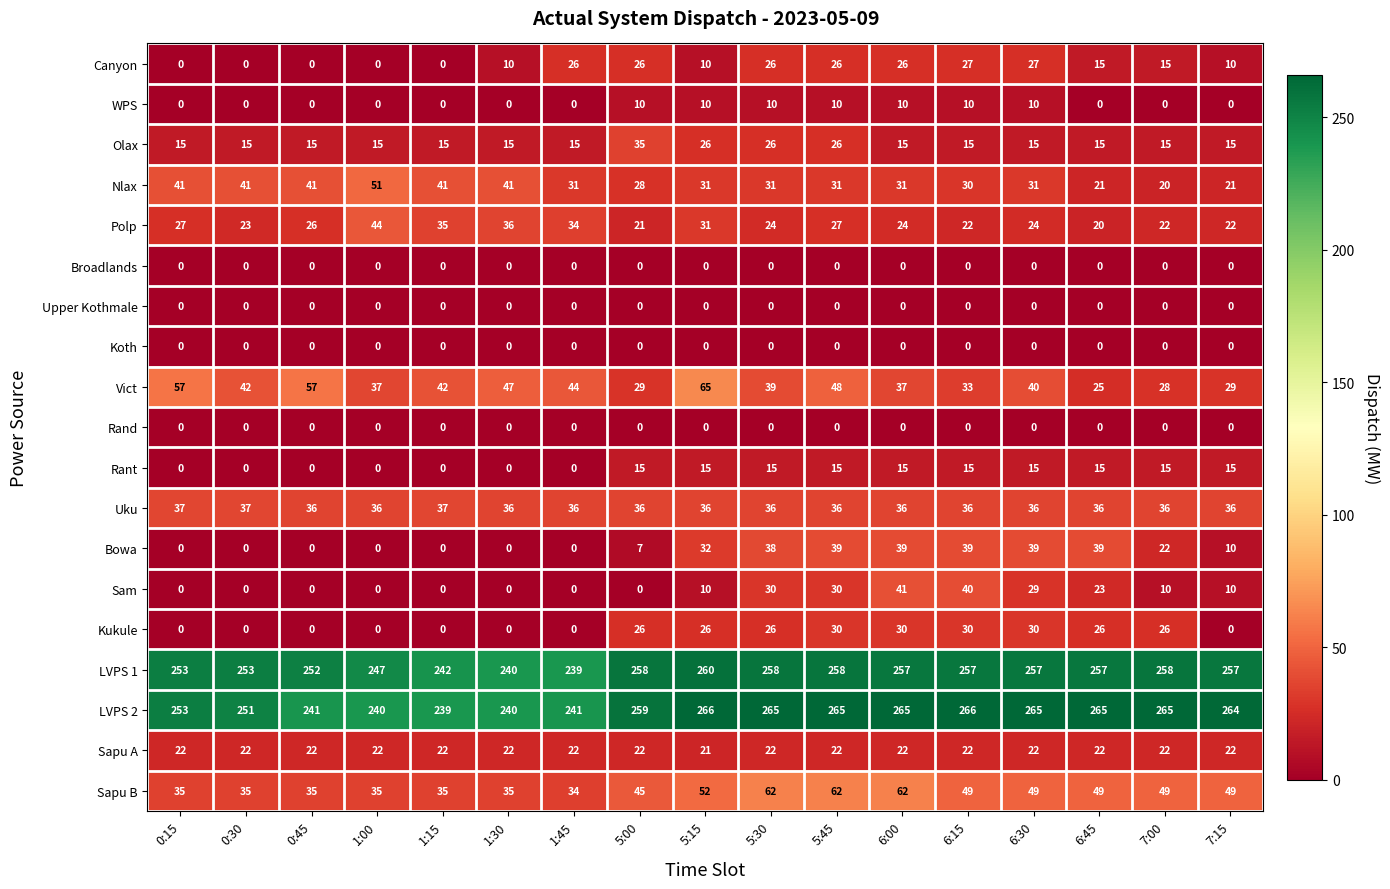

Where is Sapu A nearest to the value 21?

5:15